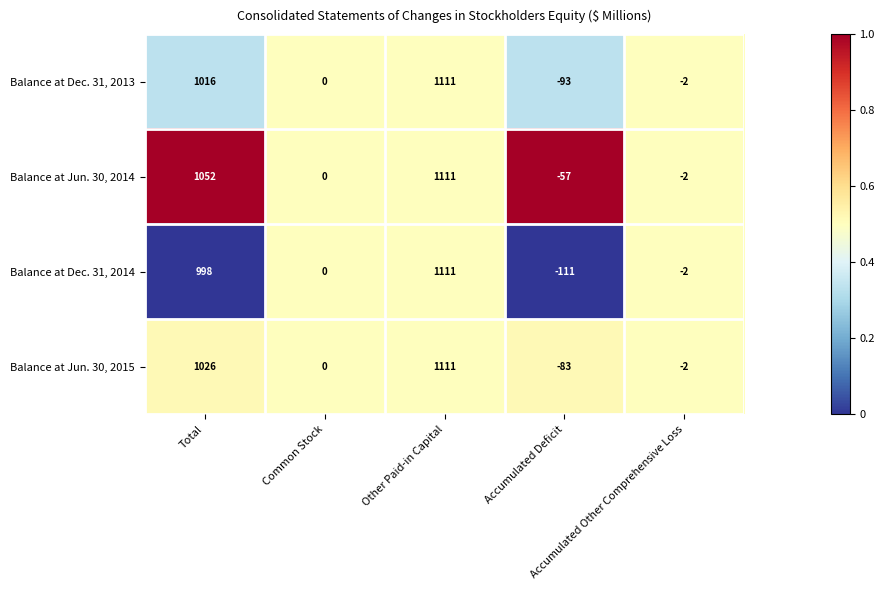

List the series in order of their overall mean, highest first.

Balance at Jun. 30, 2014, Balance at Jun. 30, 2015, Balance at Dec. 31, 2013, Balance at Dec. 31, 2014